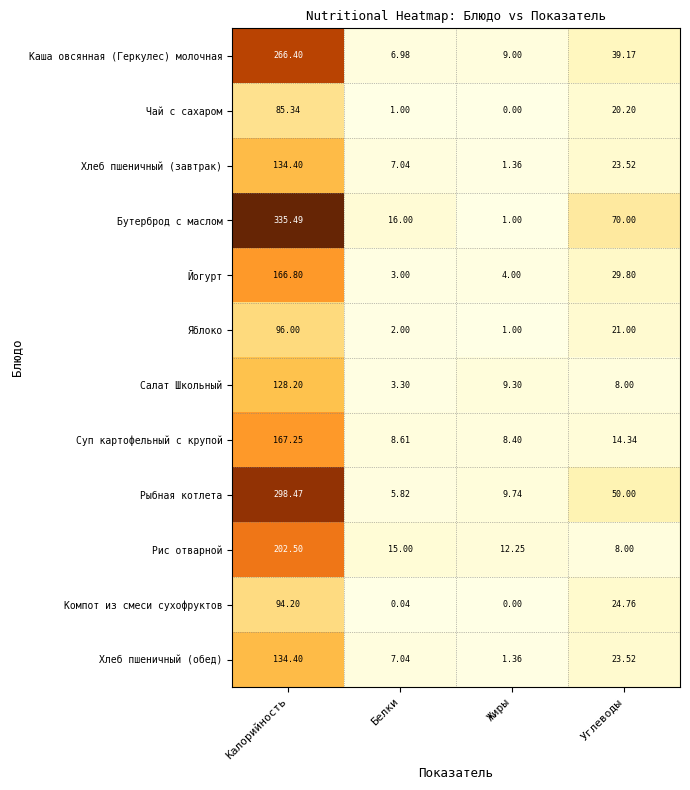

Rank the categories by Йогурт value from lowest to highest.

Белки, Жиры, Углеводы, Калорийность